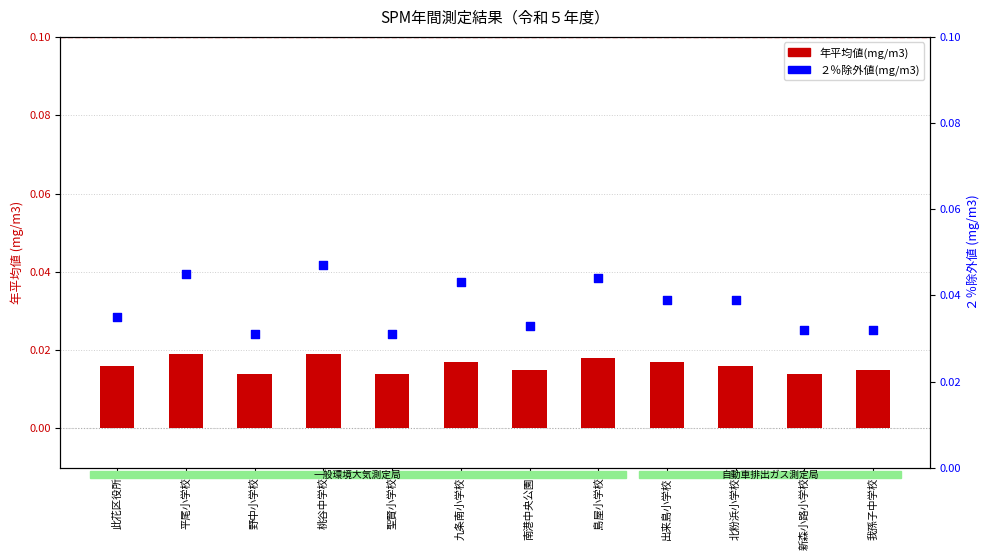

What are all the series names shown in the legend?

年平均値(mg/m3), ２％除外値(mg/m3)